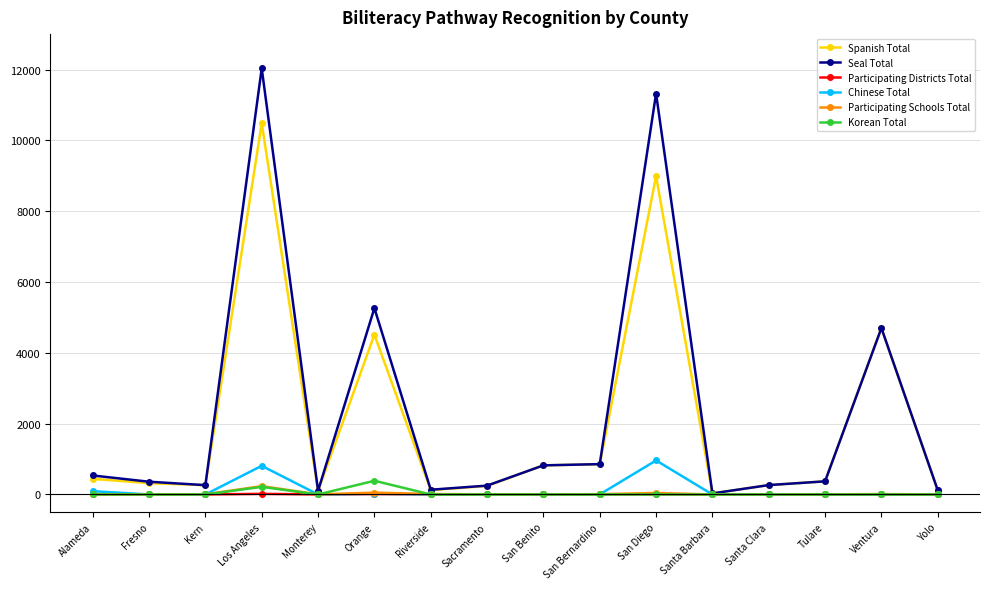

At which label does Seal Total reach its peak?

Los Angeles